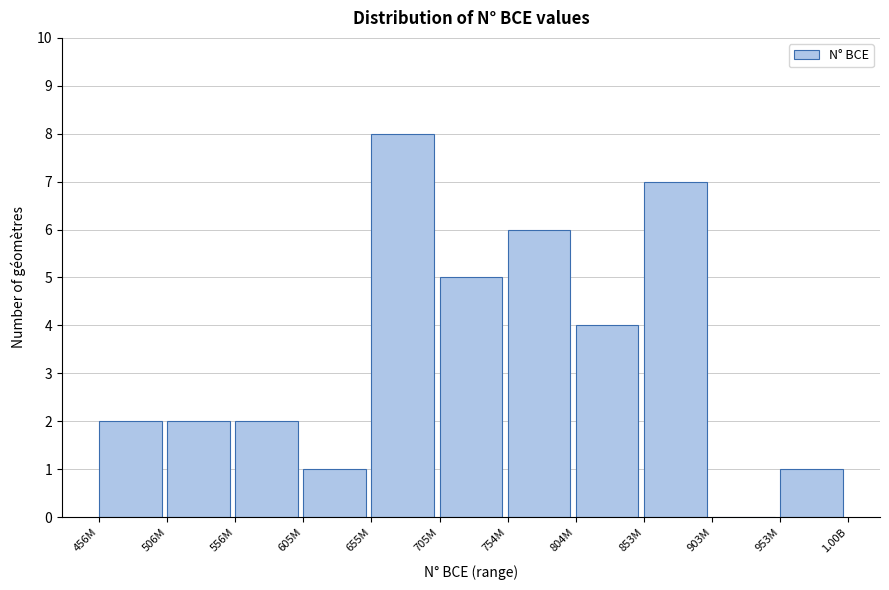

Reading left to right, extract all data points from this chart.

456M=2	506M=2	556M=2	605M=1	655M=8	705M=5	754M=6	804M=4	853M=7	903M=0	953M=1